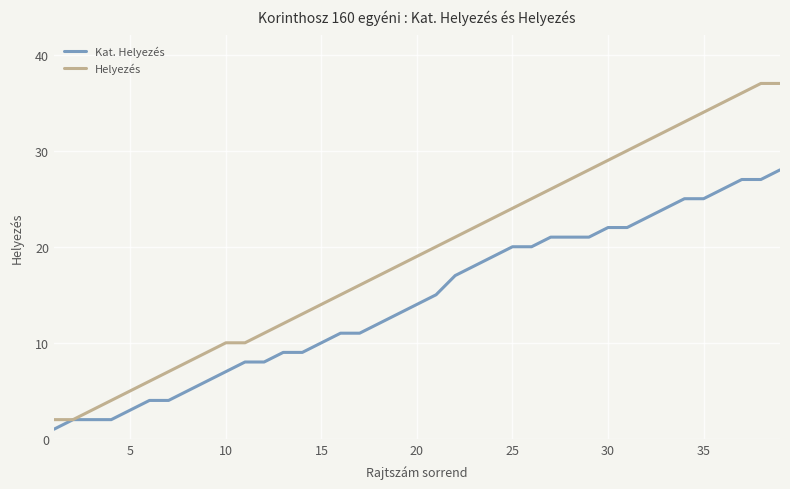

Which series has the largest range (max minus min)?

Helyezés